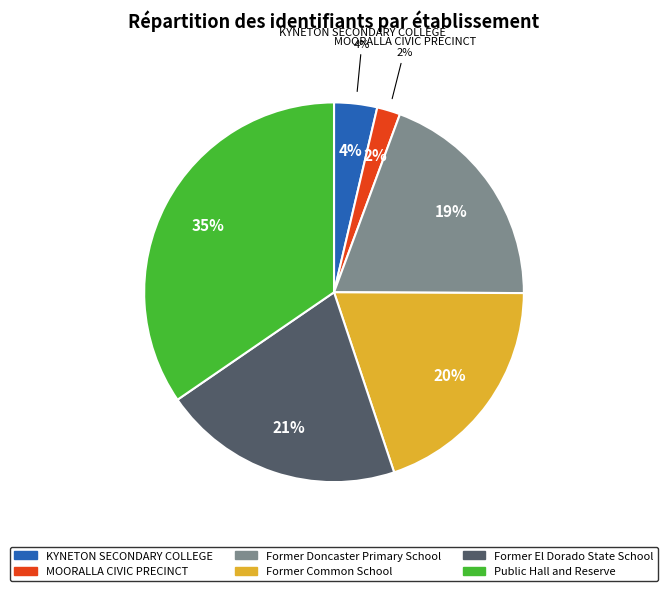

Does any single category account for the majority?

No